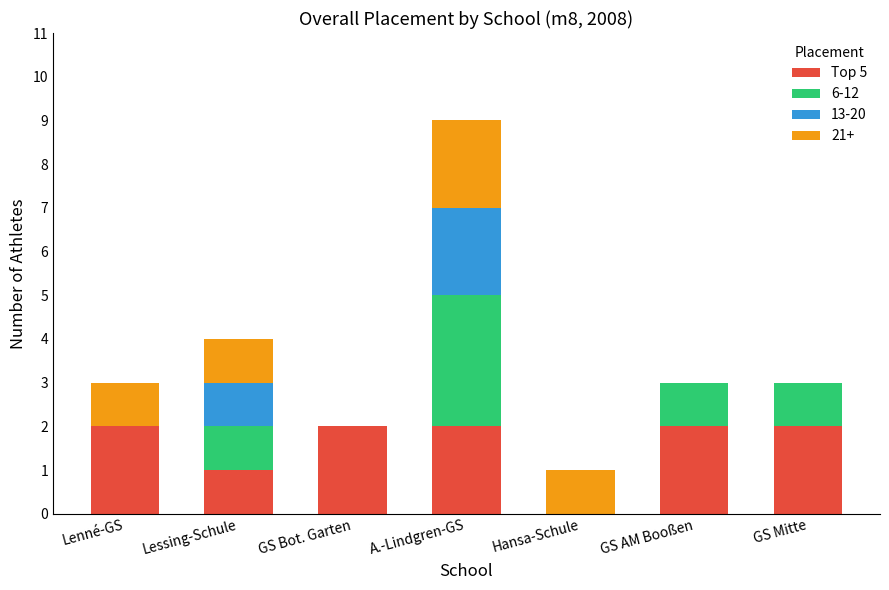

Is it true that Top 5 equals 1 at Lenné-GS?

False